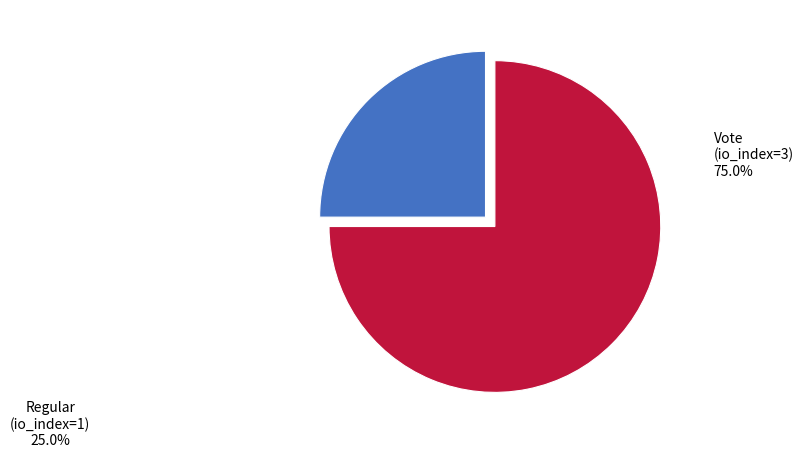

Is the sum of Vote and Regular greater than half?

Yes